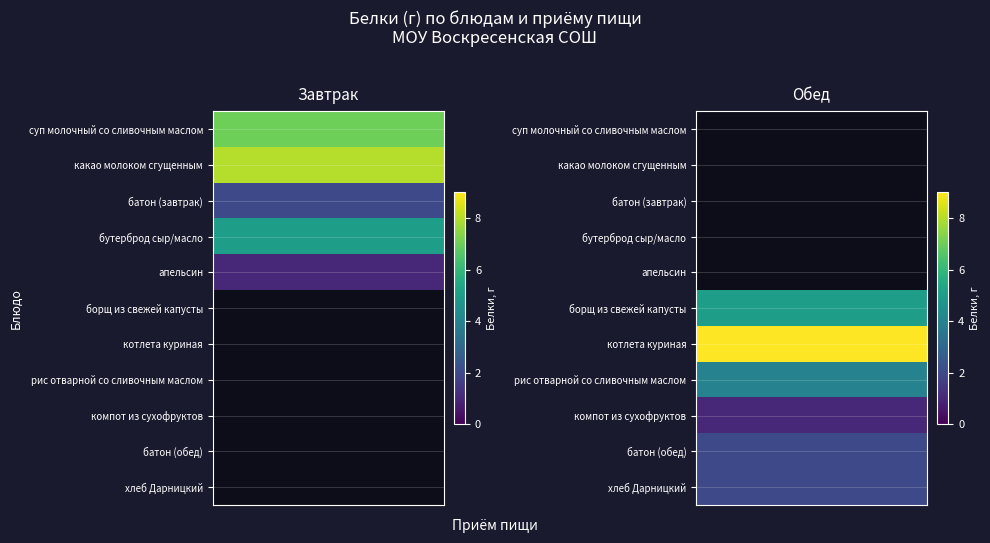

At which label does Завтрак first exceed 5?

суп молочный со сливочным маслом